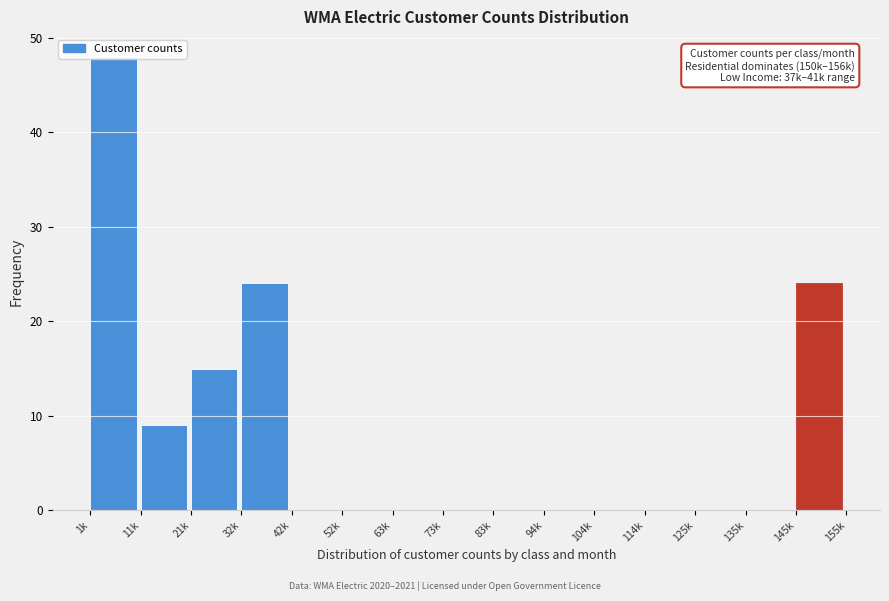

What is the maximum value shown in the chart?

48